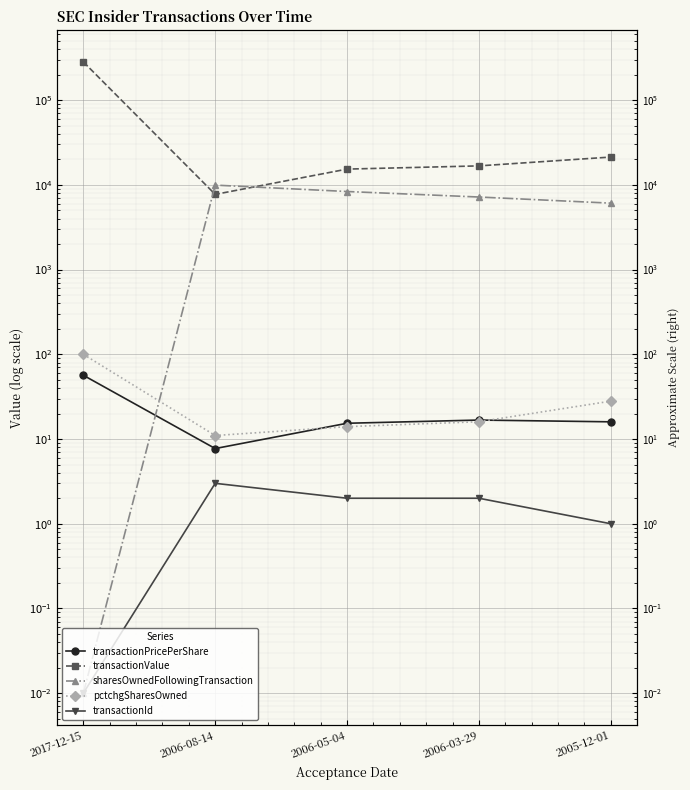

True or false: pctchgSharesOwned and transactionValue intersect in this chart.

False